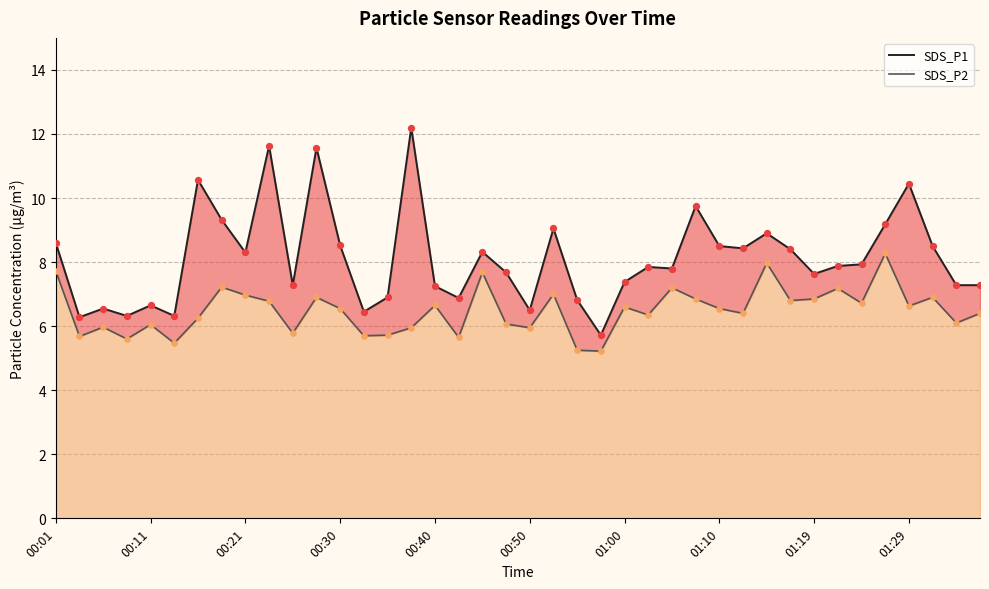

What are all the series names shown in the legend?

SDS_P1, SDS_P2